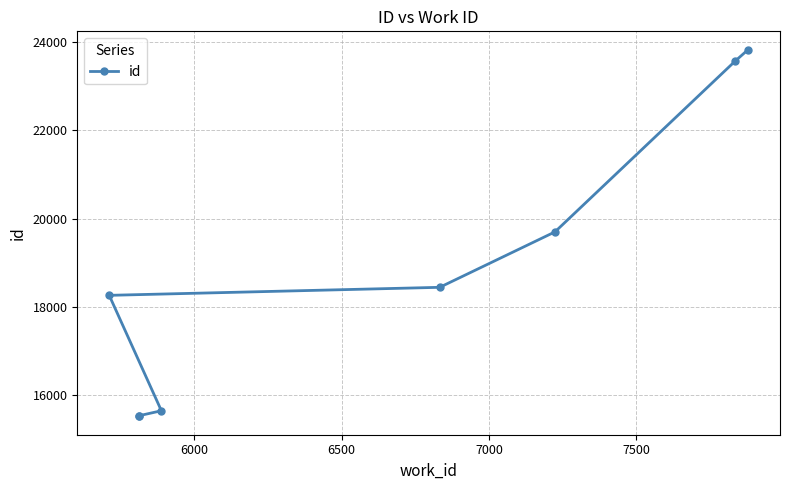

Reading left to right, extract all data points from this chart.

15512	15527	15640	18259	18441	19699	23573	23834